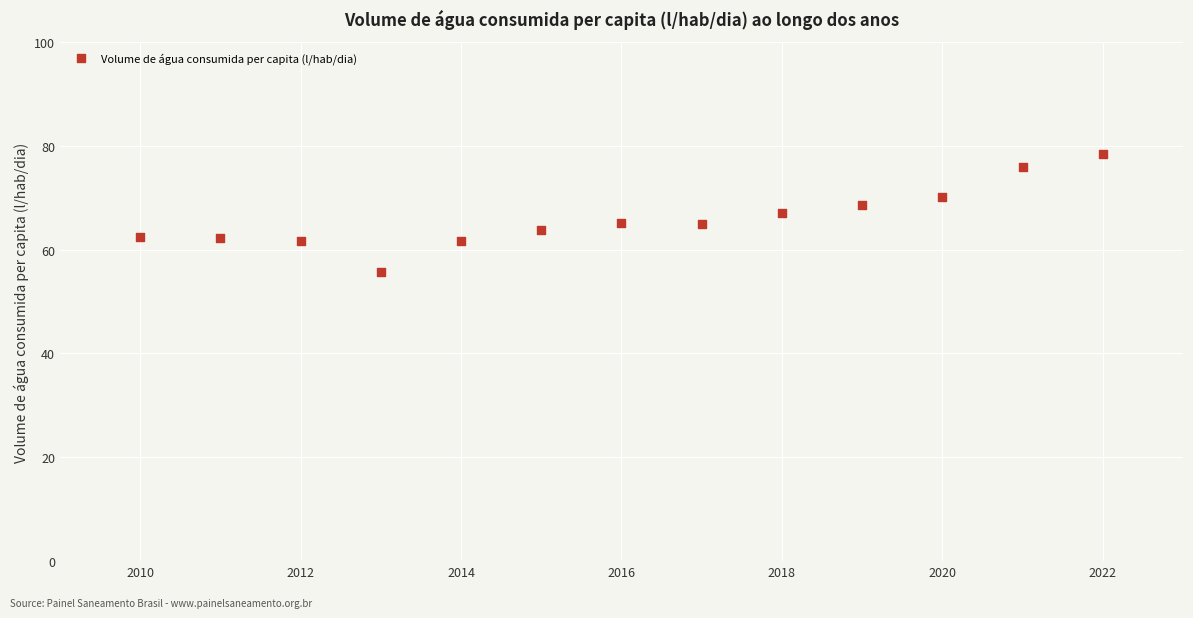

What is the range of X values (max minus min)?

12.0